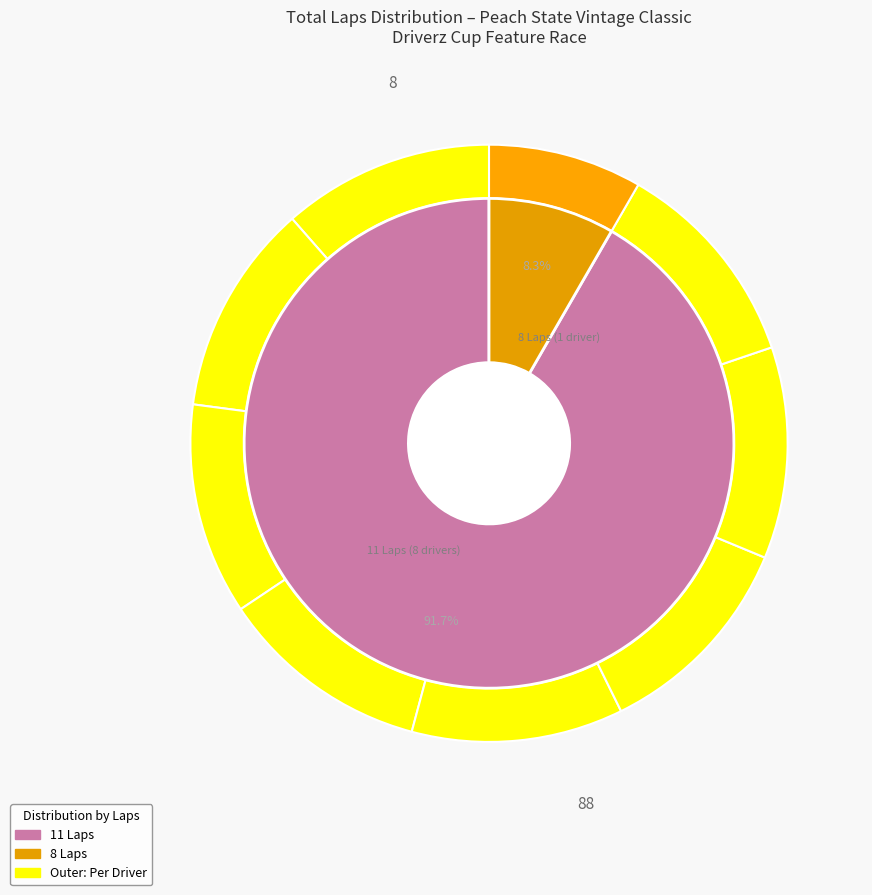

Is it true that William Duke Ragsdale is 2% of the pie?

False